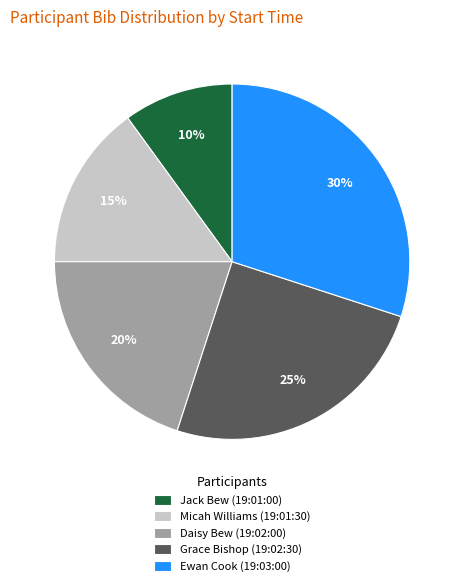

To the nearest percent, what portion does Grace Bishop (19:02:30) represent?

25%